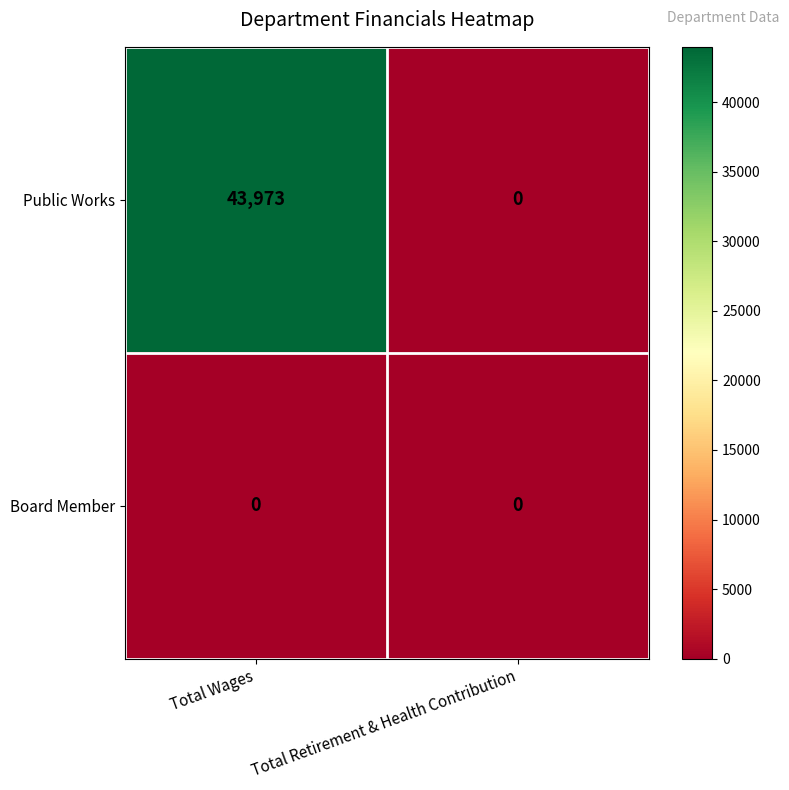

True or false: Public Works has a value of 13746 at Total Retirement & Health Contribution.

False